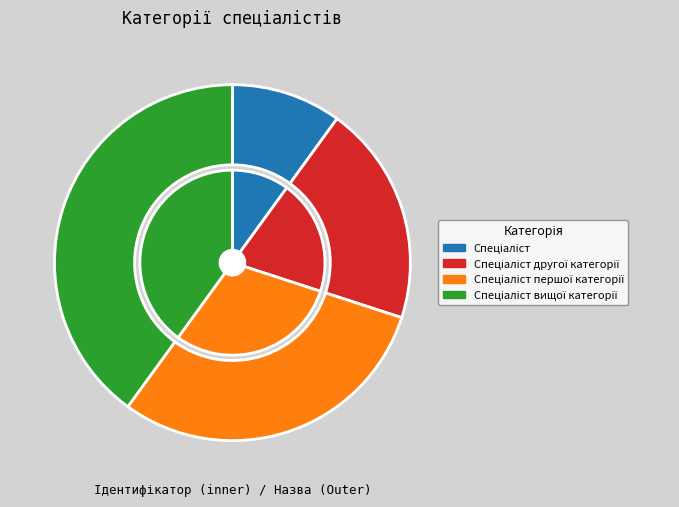

To the nearest percent, what is the difference between the largest and smallest slice percentages?

30%